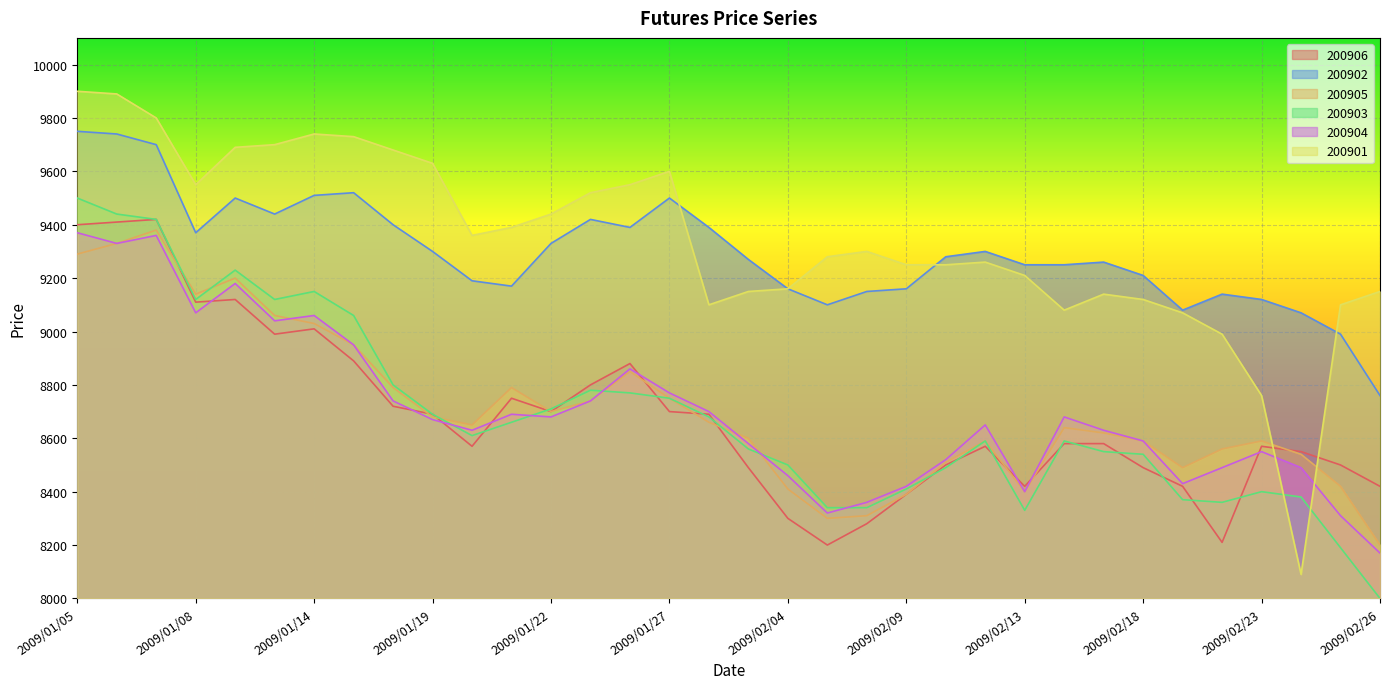

Where is the first local minimum for 200906?

2009/01/08